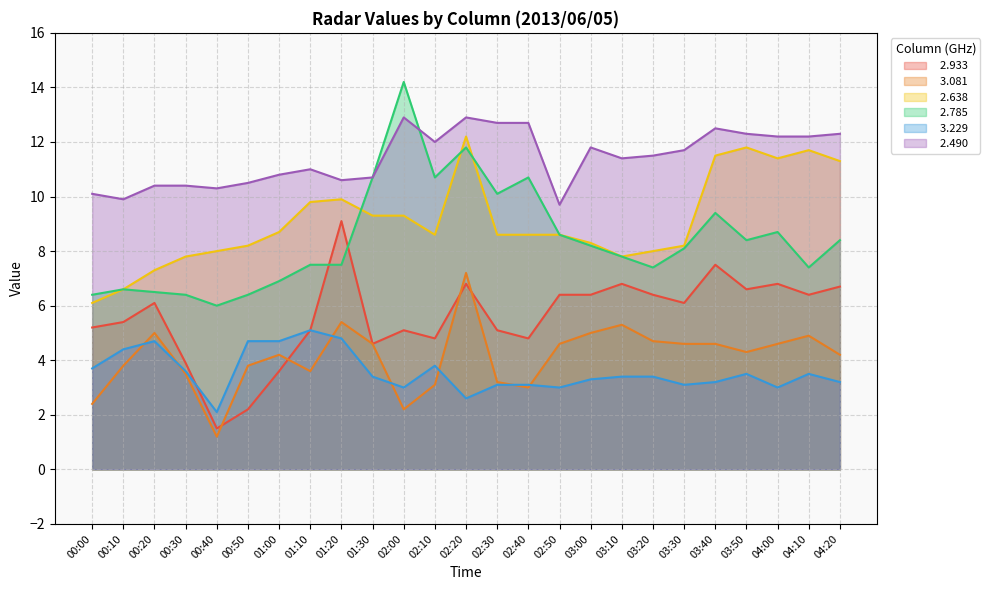

What is the label of the 9th point from the left?

01:20